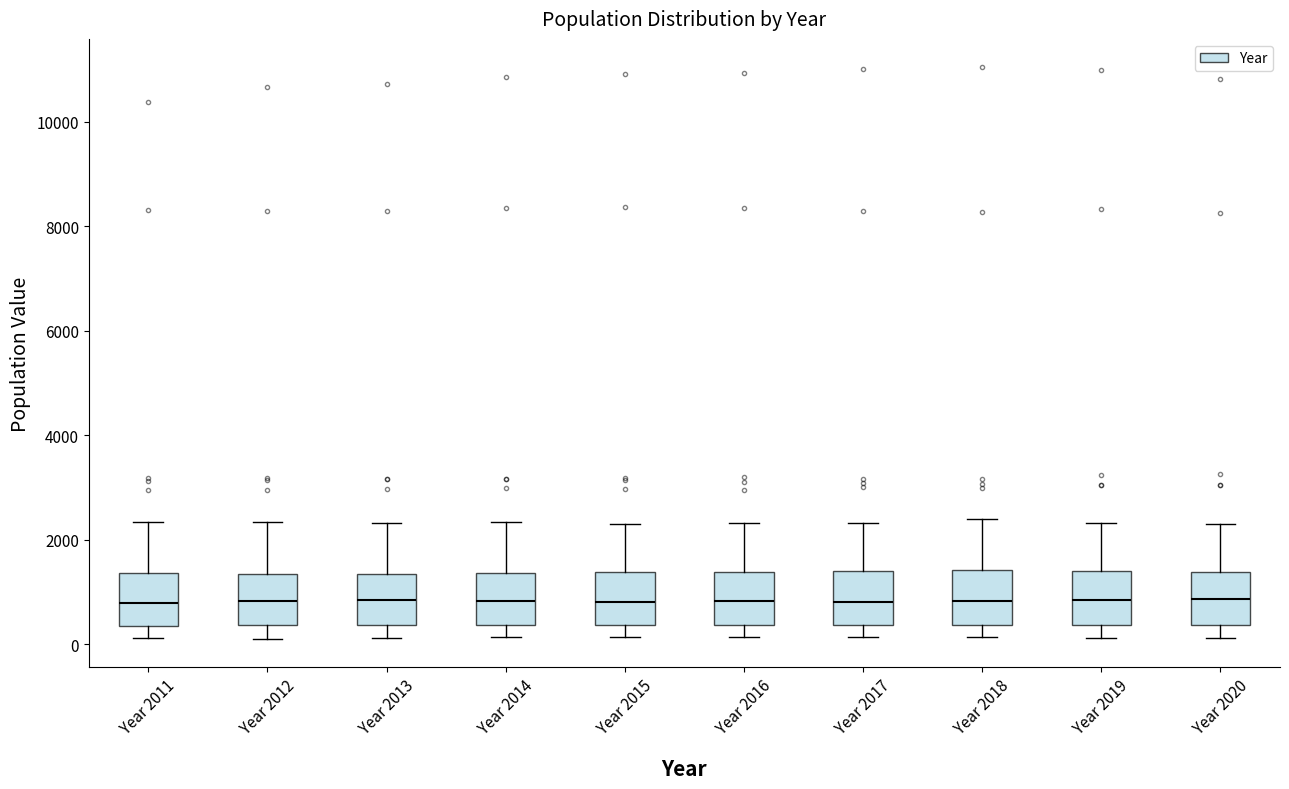

Where is the lower edge of the box for Year 2012 on the y-axis? The values are not printed on the chart, so give them approximately, as read against the axis.

400